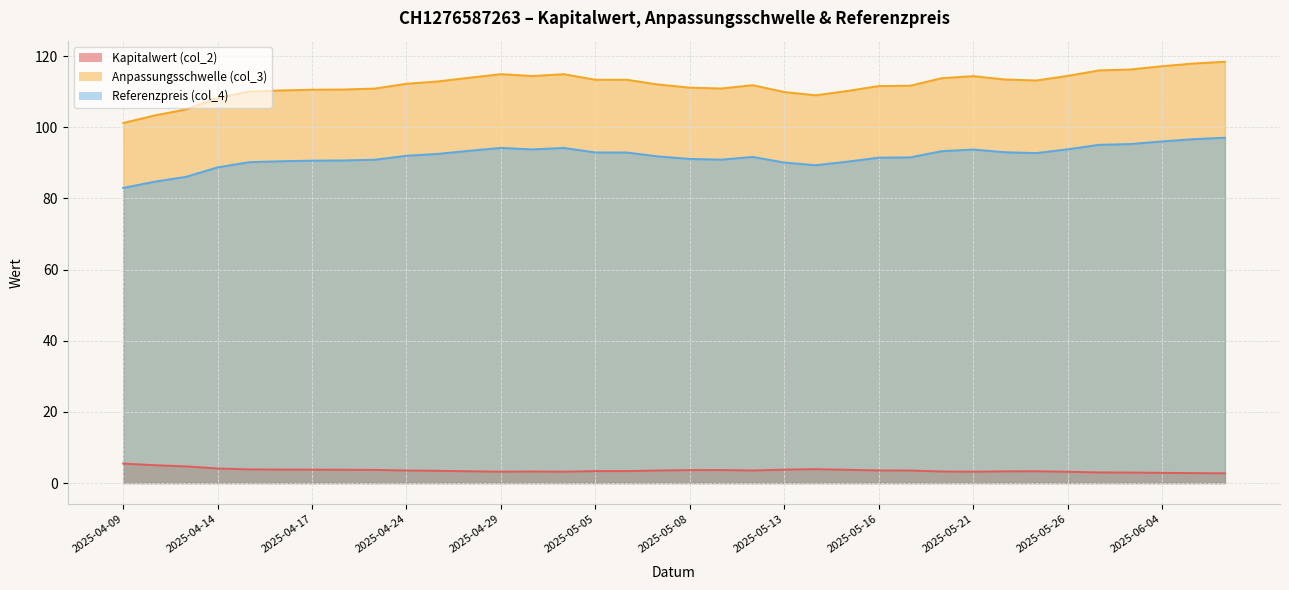

Reading right to left, list all the values displayed in this chart.

Kapitalwert (col_2): 2.7	2.8	2.9	2.9	3.0	3.2	3.3	3.3	3.2	3.2	3.5	3.5	3.7	3.9	3.8	3.5	3.6	3.6	3.5	3.4	3.4	3.2	3.2	3.2	3.3	3.4	3.5	3.7	3.7	3.8	3.8	3.8	4.1	4.7	5.0	5.5
Anpassungsschwelle (col_3): 118.4	117.9	117.2	116.3	116.0	114.4	113.2	113.5	114.4	113.8	111.7	111.6	110.2	109.0	109.9	111.8	110.9	111.2	112.0	113.4	113.4	114.9	114.4	114.9	113.9	112.9	112.2	110.9	110.6	110.6	110.4	110.0	108.3	105.0	103.3	101.2
Referenzpreis (col_4): 97.1	96.7	96.0	95.3	95.1	93.8	92.8	93.0	93.8	93.3	91.5	91.5	90.3	89.3	90.1	91.7	90.9	91.1	91.8	92.9	92.9	94.2	93.8	94.2	93.4	92.5	92.0	90.9	90.7	90.6	90.5	90.2	88.7	86.1	84.7	83.0